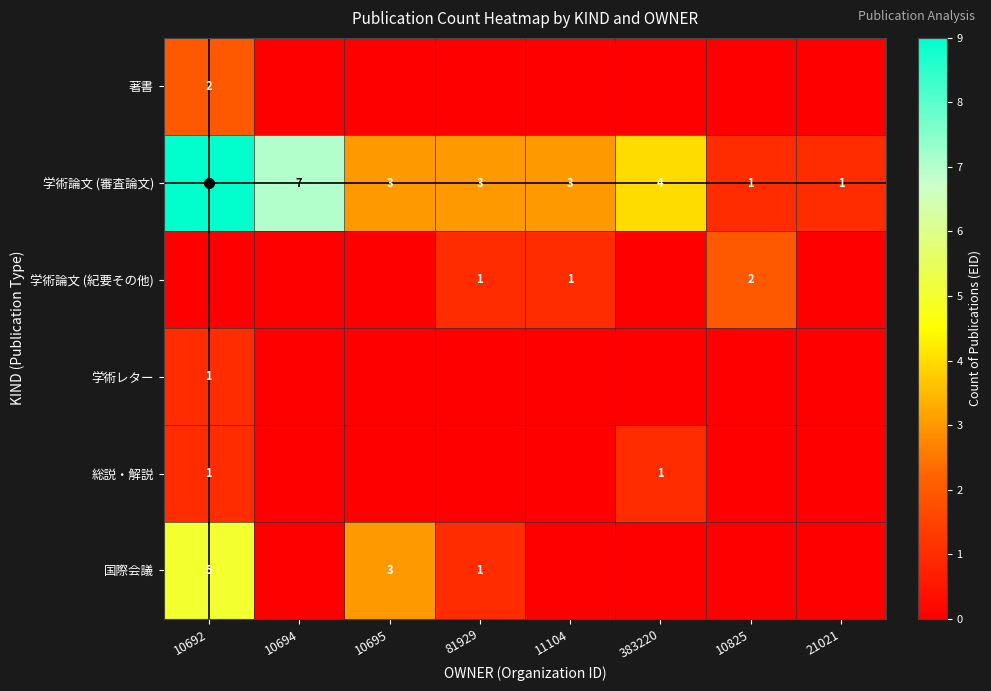

Where is 学術論文 (審査論文) nearest to the value 5?

383220